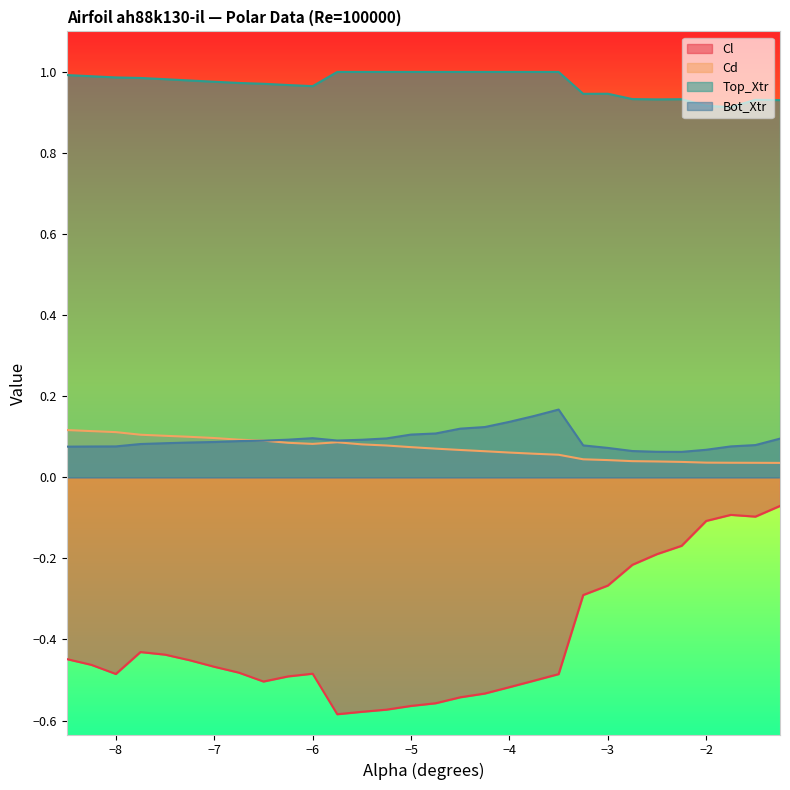

Reading left to right, list all the values displayed in this chart.

Cl: -8.5=-0.4	-8.25=-0.5	-8.0=-0.5	-7.75=-0.4	-7.5=-0.4	-7.25=-0.5	-7.0=-0.5	-6.75=-0.5	-6.5=-0.5	-6.25=-0.5	-6.0=-0.5	-5.75=-0.6	-5.5=-0.6	-5.25=-0.6	-5.0=-0.6	-4.75=-0.6	-4.5=-0.5	-4.25=-0.5	-4.0=-0.5	-3.75=-0.5	-3.5=-0.5	-3.25=-0.3	-3.0=-0.3	-2.75=-0.2	-2.5=-0.2	-2.25=-0.2	-2.0=-0.1	-1.75=-0.1	-1.5=-0.1	-1.25=-0.1
Cd: -8.5=0.1	-8.25=0.1	-8.0=0.1	-7.75=0.1	-7.5=0.1	-7.25=0.1	-7.0=0.1	-6.75=0.1	-6.5=0.1	-6.25=0.1	-6.0=0.1	-5.75=0.1	-5.5=0.1	-5.25=0.1	-5.0=0.1	-4.75=0.1	-4.5=0.1	-4.25=0.1	-4.0=0.1	-3.75=0.1	-3.5=0.1	-3.25=0.0	-3.0=0.0	-2.75=0.0	-2.5=0.0	-2.25=0.0	-2.0=0.0	-1.75=0.0	-1.5=0.0	-1.25=0.0
Top_Xtr: -8.5=1.0	-8.25=1.0	-8.0=1.0	-7.75=1.0	-7.5=1.0	-7.25=1.0	-7.0=1.0	-6.75=1.0	-6.5=1.0	-6.25=1.0	-6.0=1.0	-5.75=1.0	-5.5=1.0	-5.25=1.0	-5.0=1.0	-4.75=1.0	-4.5=1.0	-4.25=1.0	-4.0=1.0	-3.75=1.0	-3.5=1.0	-3.25=0.9	-3.0=0.9	-2.75=0.9	-2.5=0.9	-2.25=0.9	-2.0=0.9	-1.75=0.9	-1.5=0.9	-1.25=0.9
Bot_Xtr: -8.5=0.1	-8.25=0.1	-8.0=0.1	-7.75=0.1	-7.5=0.1	-7.25=0.1	-7.0=0.1	-6.75=0.1	-6.5=0.1	-6.25=0.1	-6.0=0.1	-5.75=0.1	-5.5=0.1	-5.25=0.1	-5.0=0.1	-4.75=0.1	-4.5=0.1	-4.25=0.1	-4.0=0.1	-3.75=0.2	-3.5=0.2	-3.25=0.1	-3.0=0.1	-2.75=0.1	-2.5=0.1	-2.25=0.1	-2.0=0.1	-1.75=0.1	-1.5=0.1	-1.25=0.1